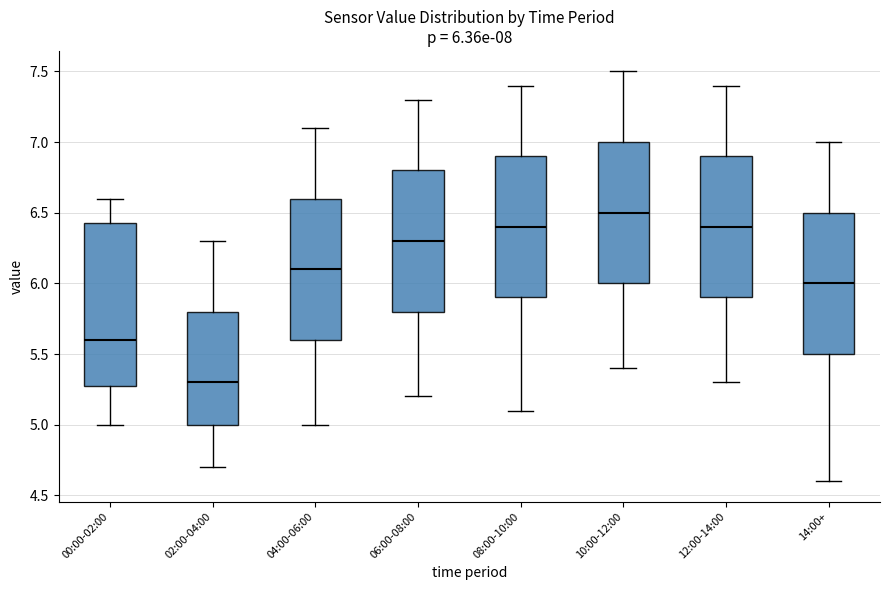

Comparing the boxes themselves (not the whiskers), which one is the tallest?

00:00-02:00